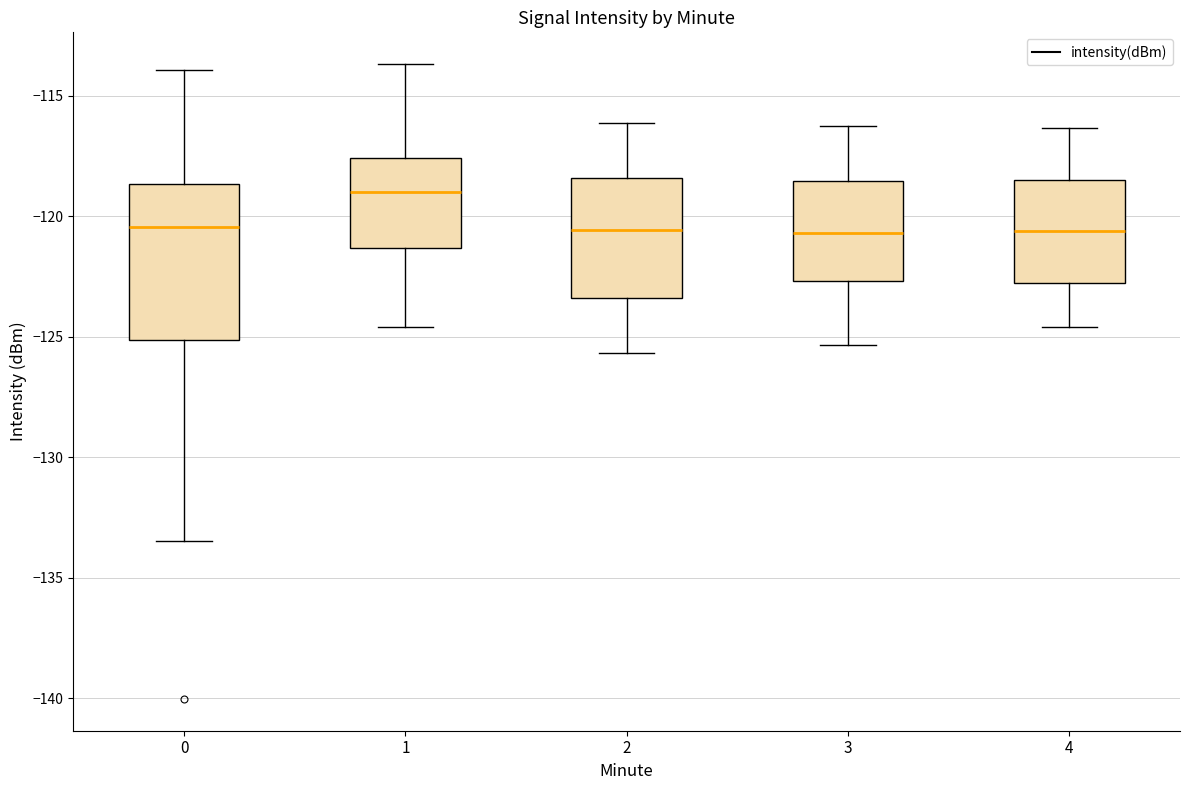

Which box has the highest median line?

1